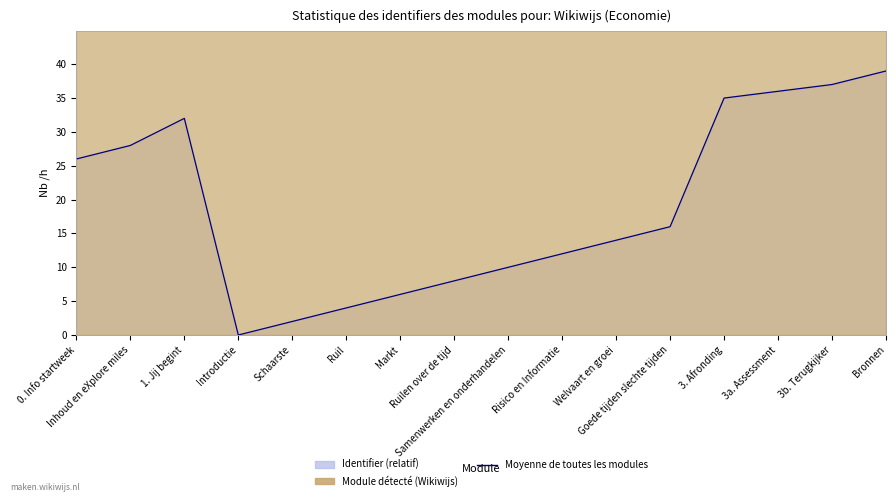

What is the value of the 14th point from the left?

36